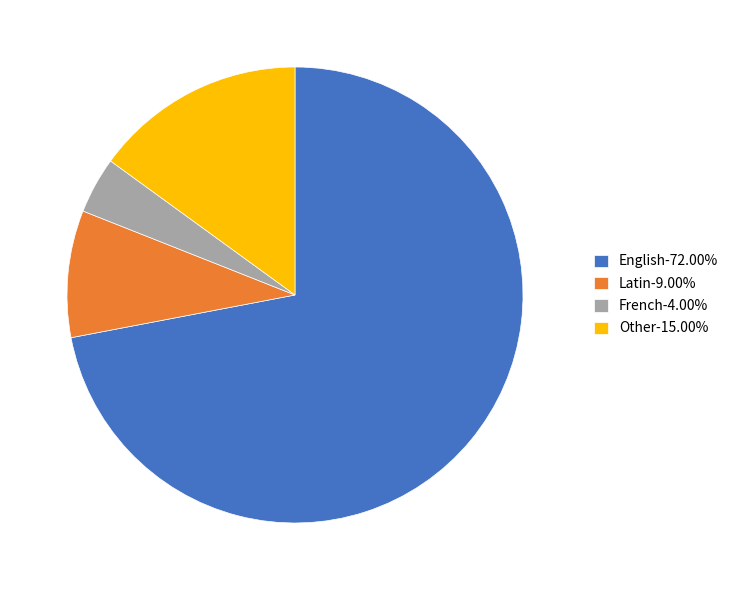

Is there a majority slice in this chart?

Yes